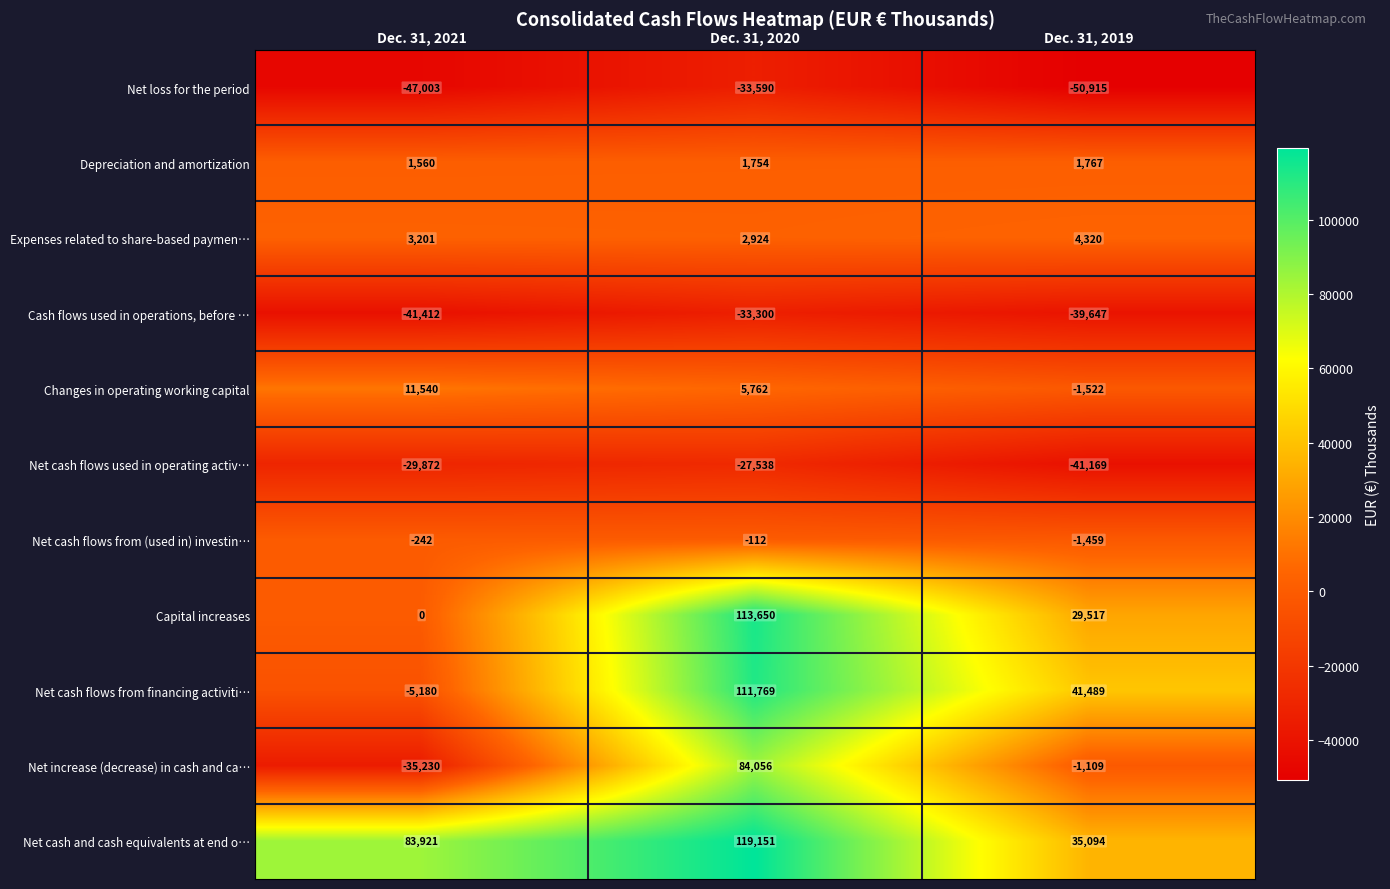

Is it true that Net cash flows from (used in) investin… equals -1459 at Dec. 31, 2019?

True